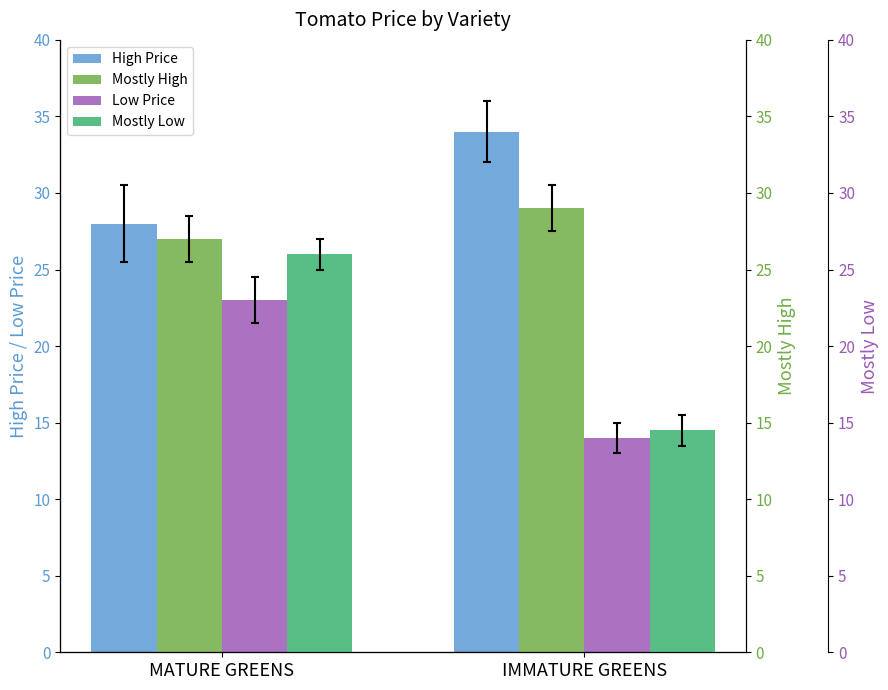

What is the total value across all series at MATURE GREENS?

104.0